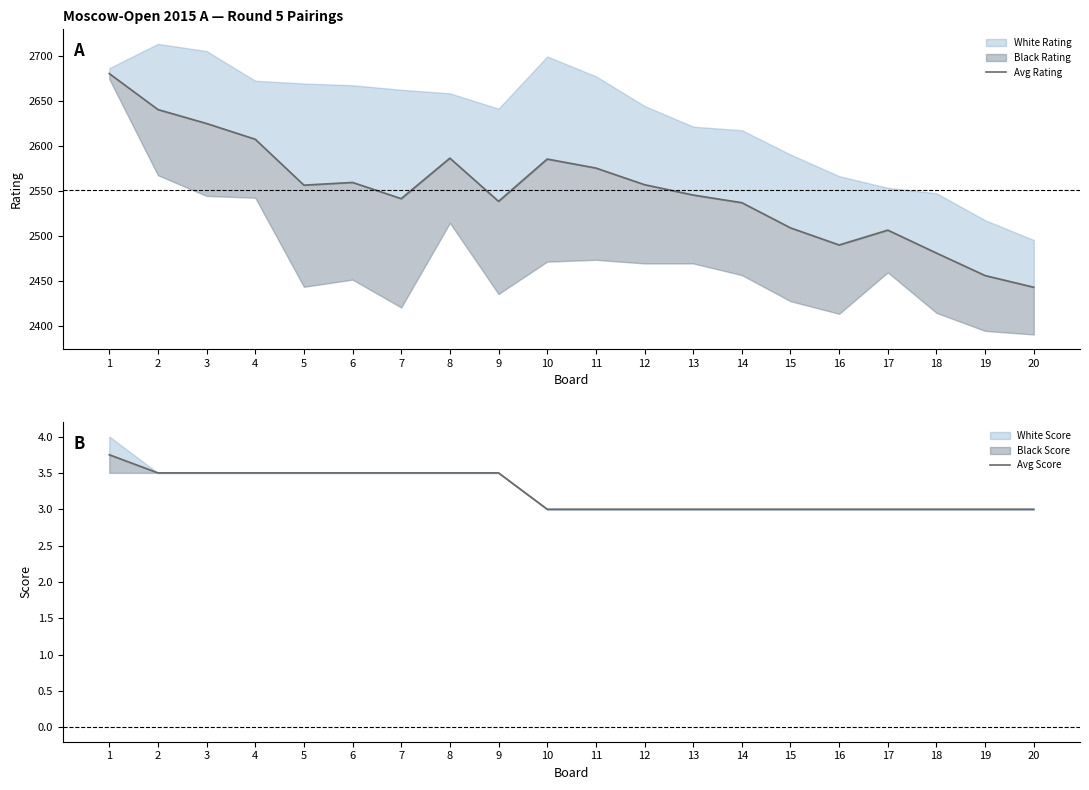

What is the smallest value displayed?

3.0